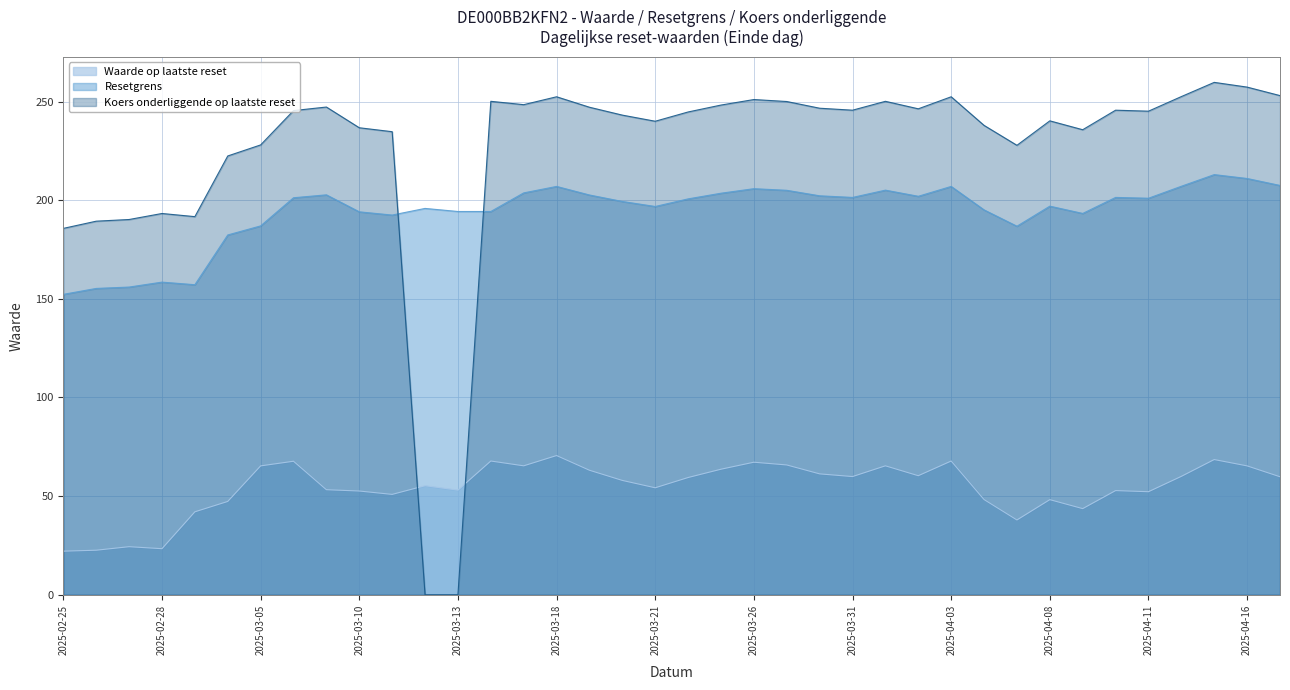

What are all the series names shown in the legend?

Waarde op laatste reset, Resetgrens, Koers onderliggende op laatste reset